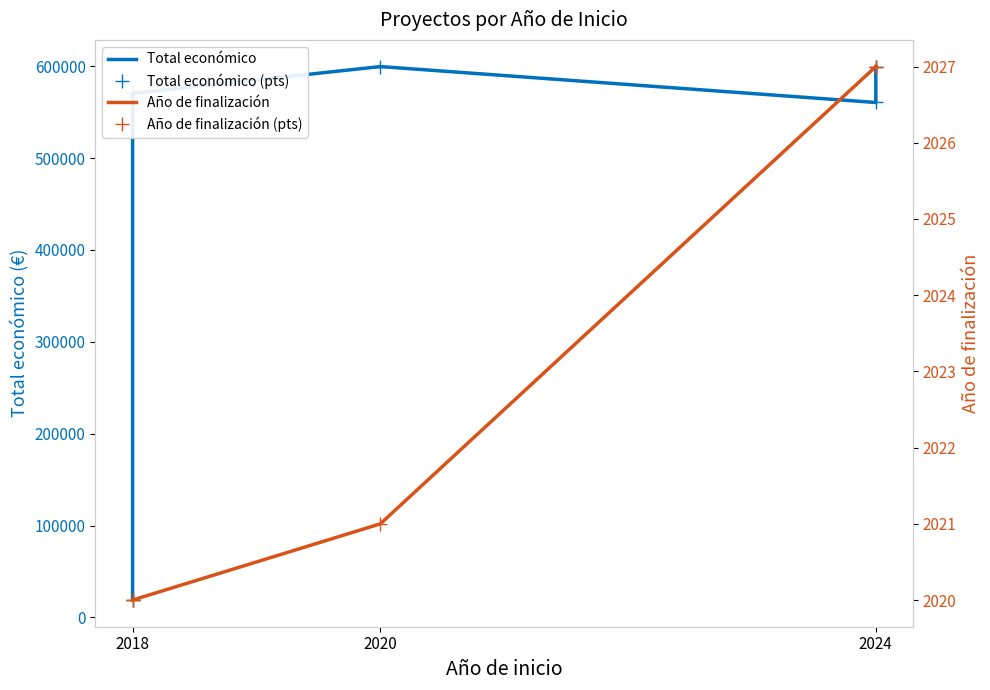

Does the chart have visible grid lines?

No